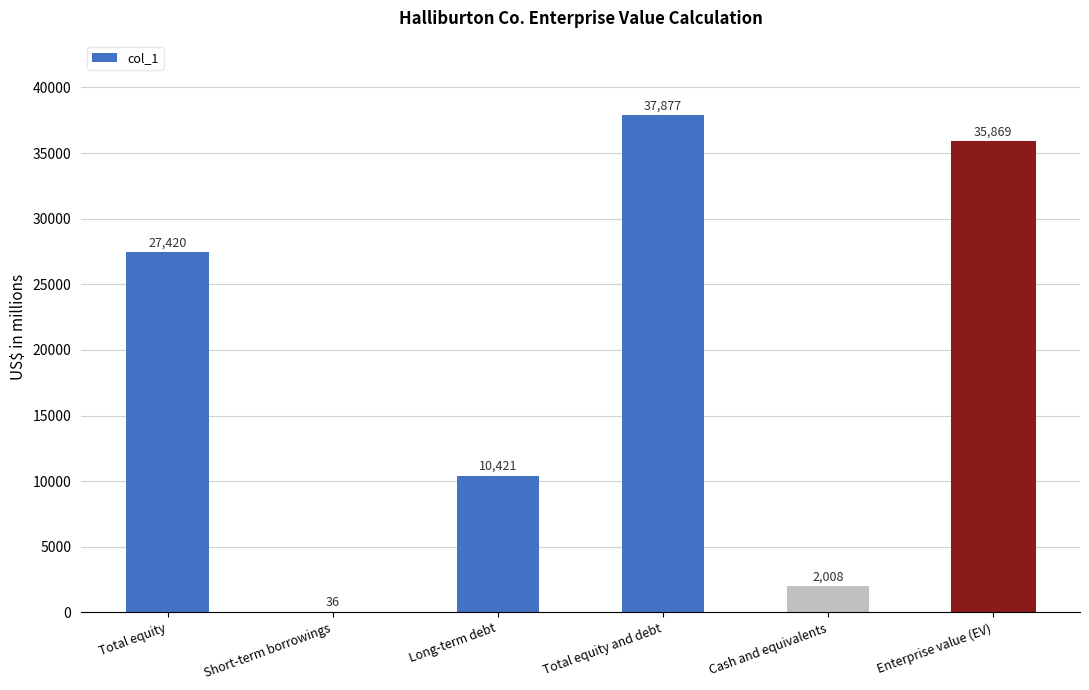

What is the sum of all values?

113631